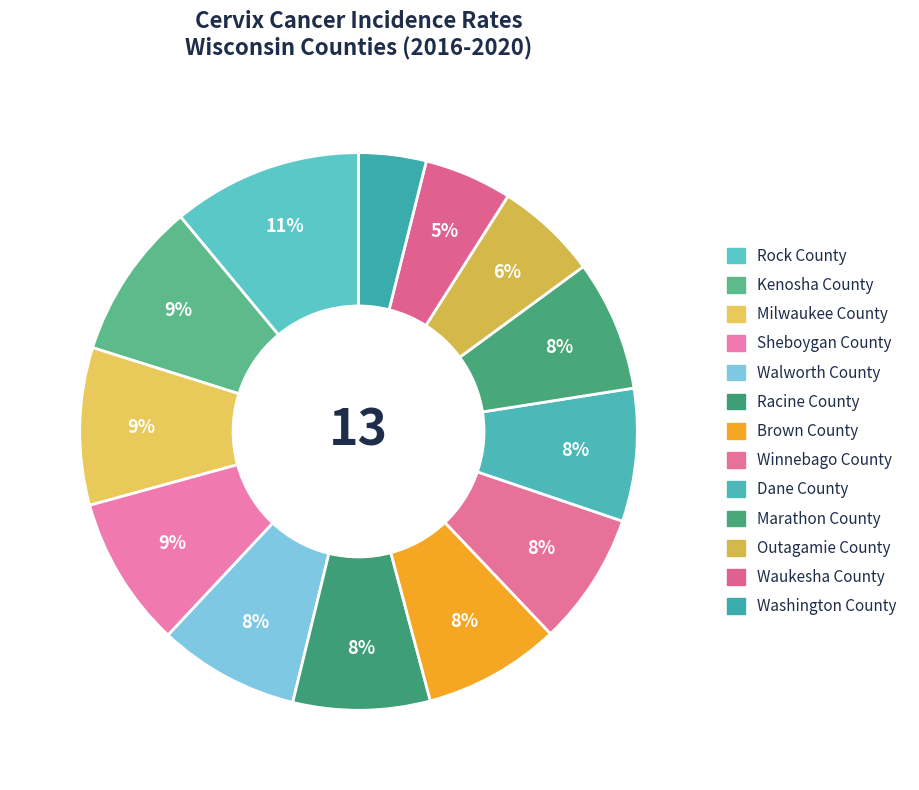

How many segments does this pie chart have?

13